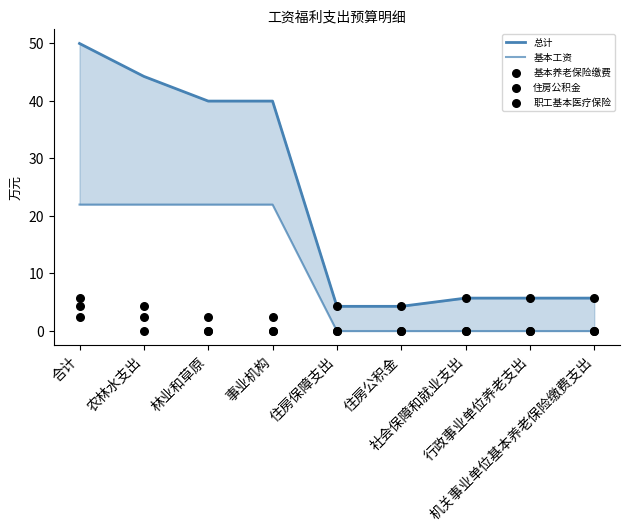

Which series has the widest spread of Y values?

总计